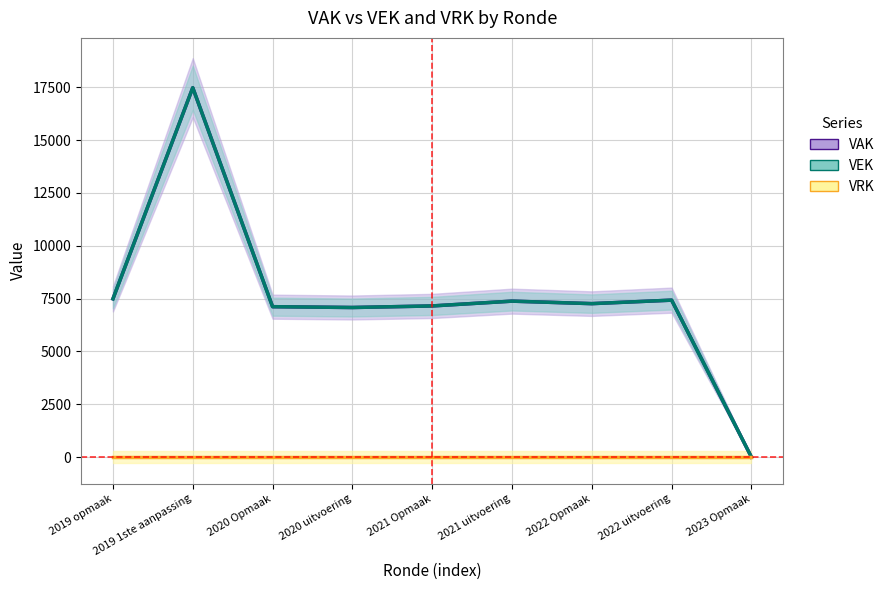

What are all the series names shown in the legend?

VAK, VEK, VRK